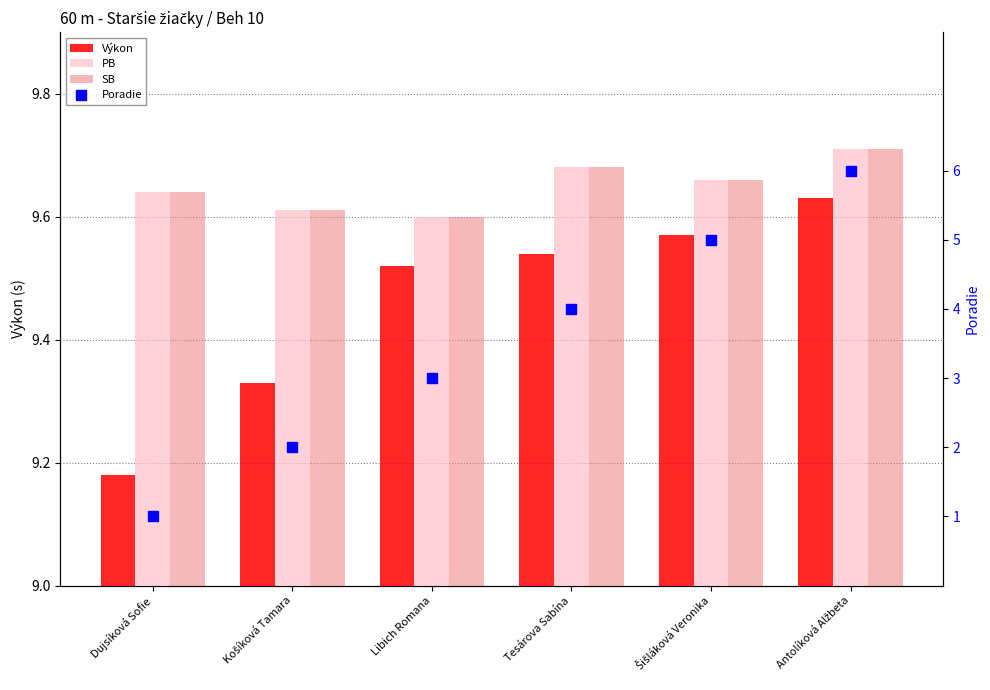

What are all the series names shown in the legend?

Výkon, PB, SB, Poradie